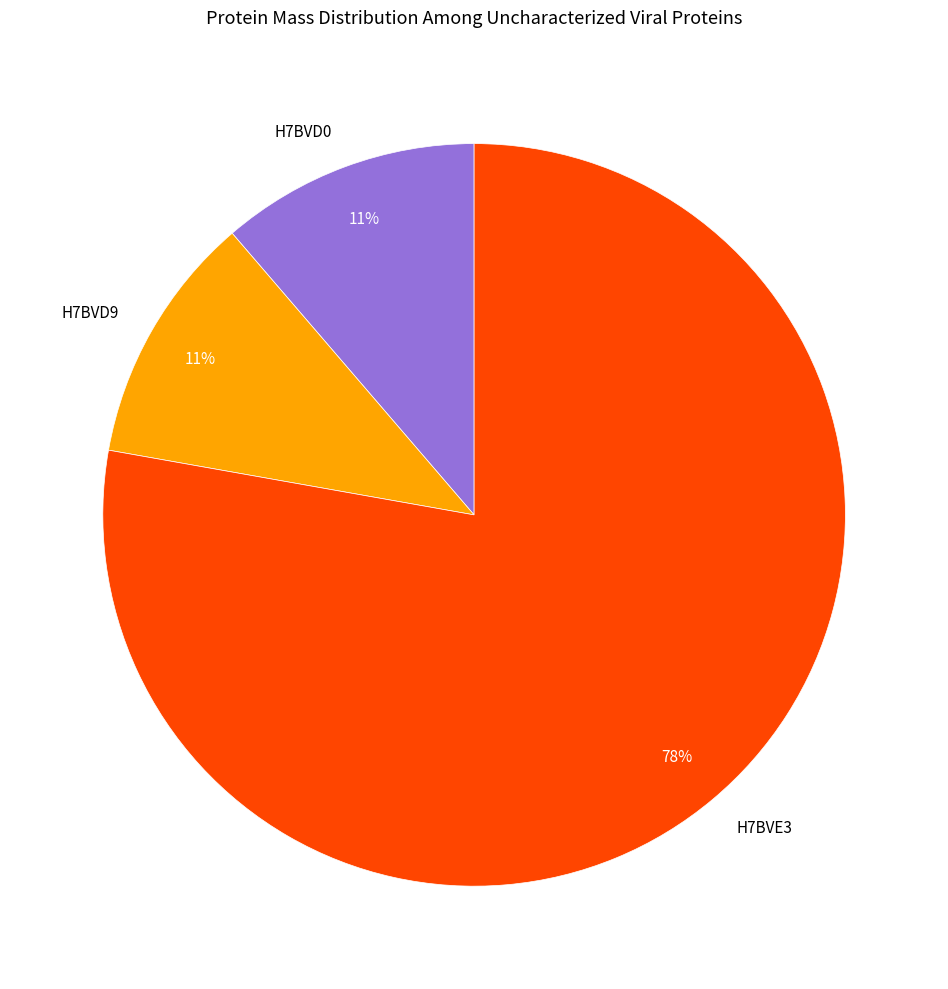

True or false: H7BVD0 accounts for 1% of the total.

False